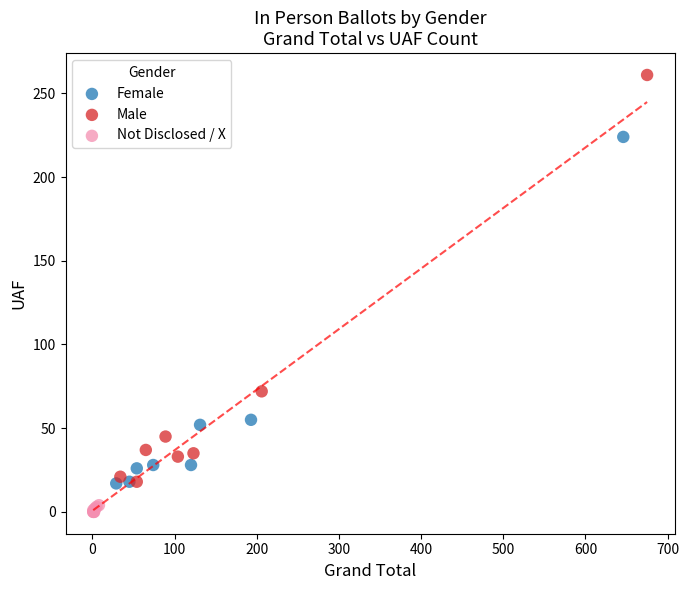

Which series contains the highest Y value?

Male